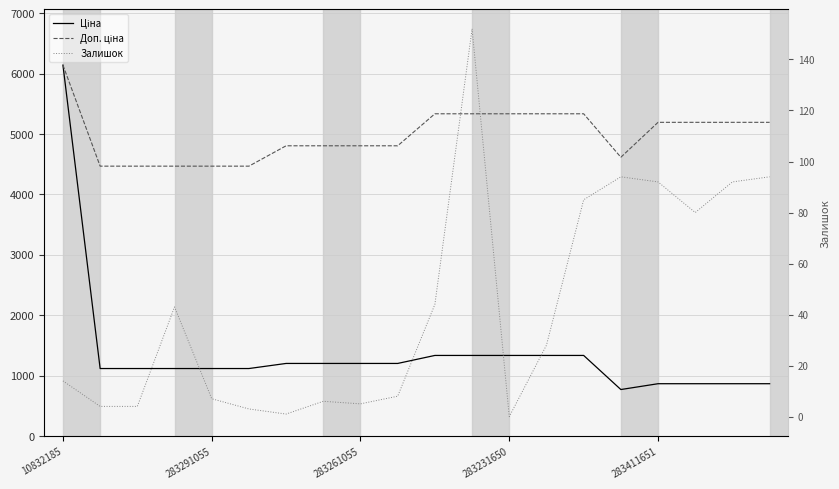

List the series in order of their peak value, highest first.

Ціна, Доп. ціна, Залишок